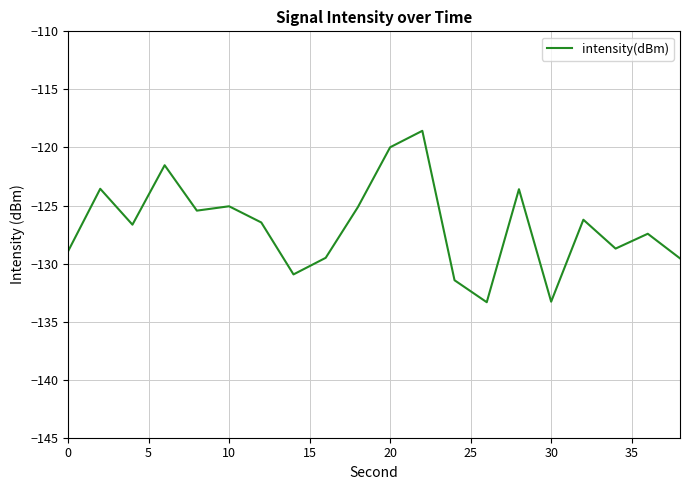

What is the difference between the second highest and minimum values?

13.3